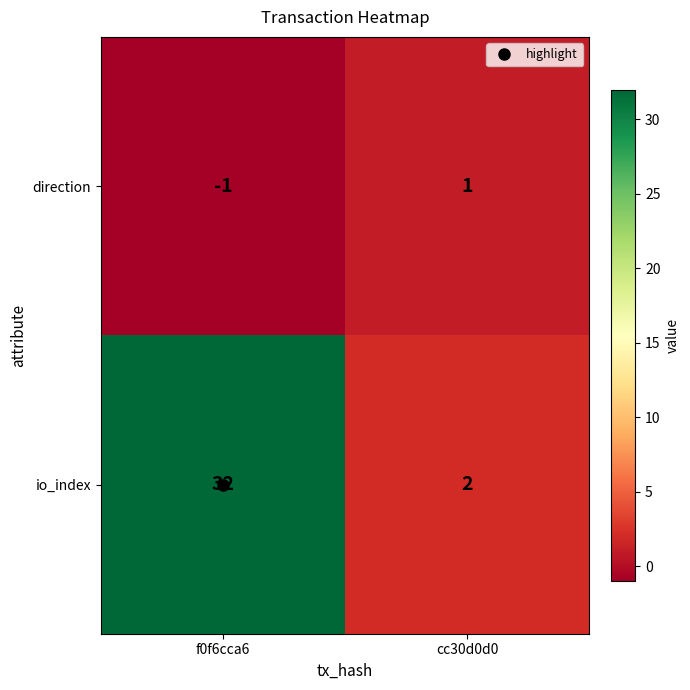

Which series has the widest spread of values?

io_index